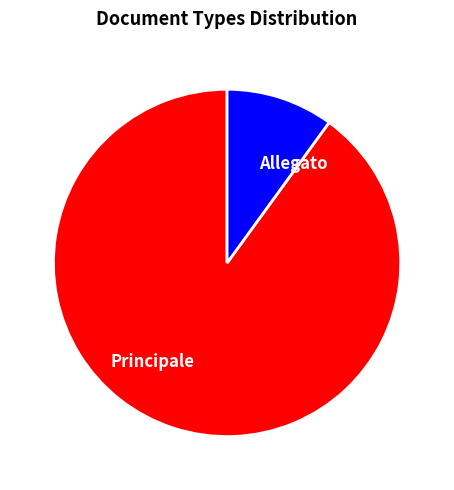

Which has a higher value, Allegato or Principale?

Principale